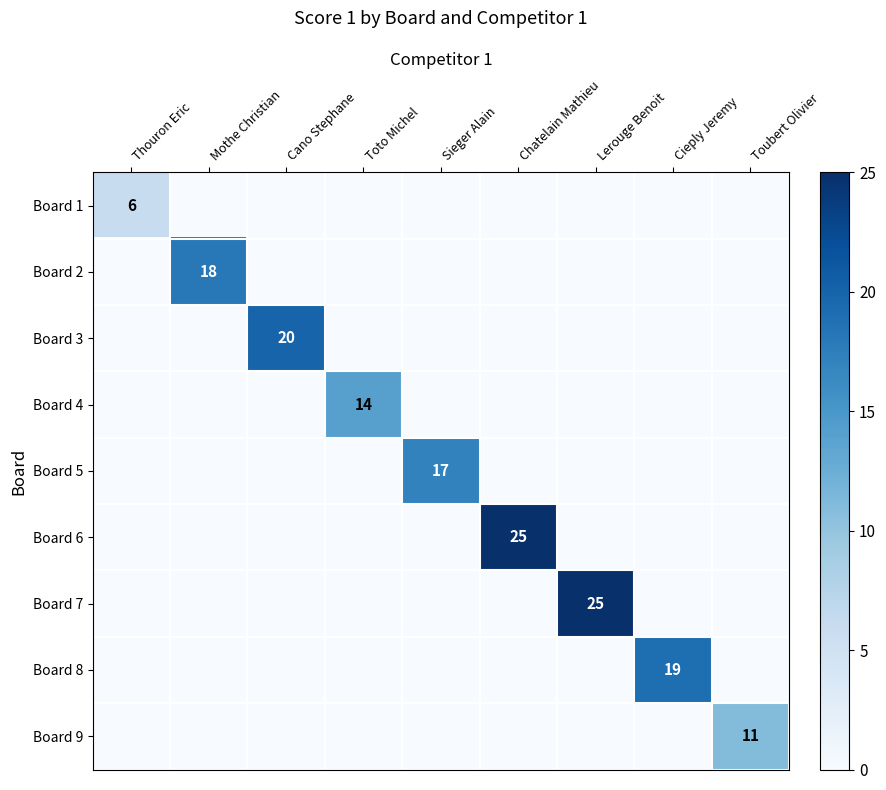

The value of Board 6 at Thouron Eric is 0. True or false?

True